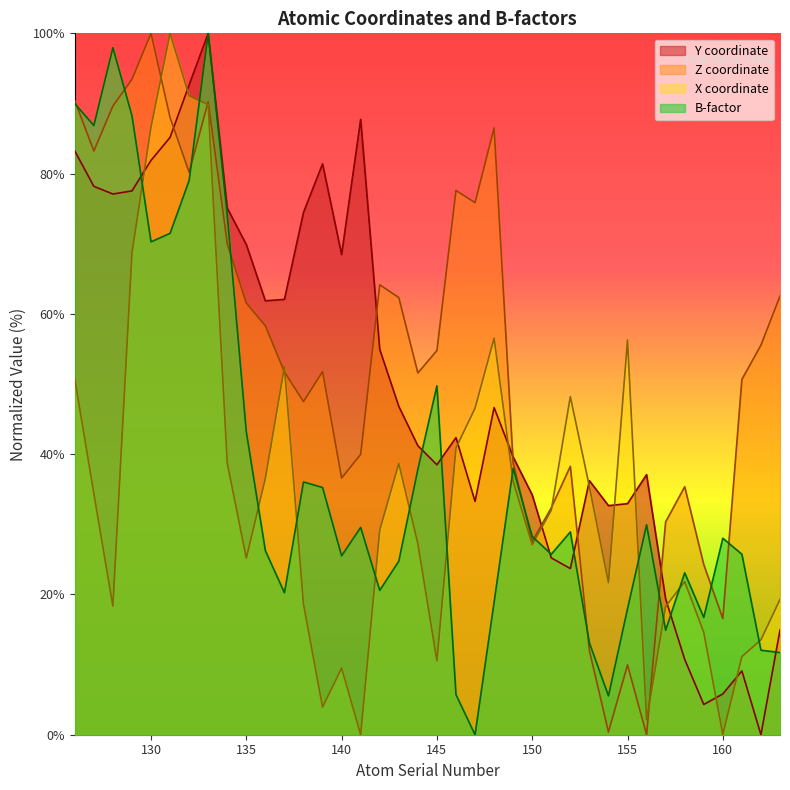

Is it true that B_factor equals 69.4 at 145?

False